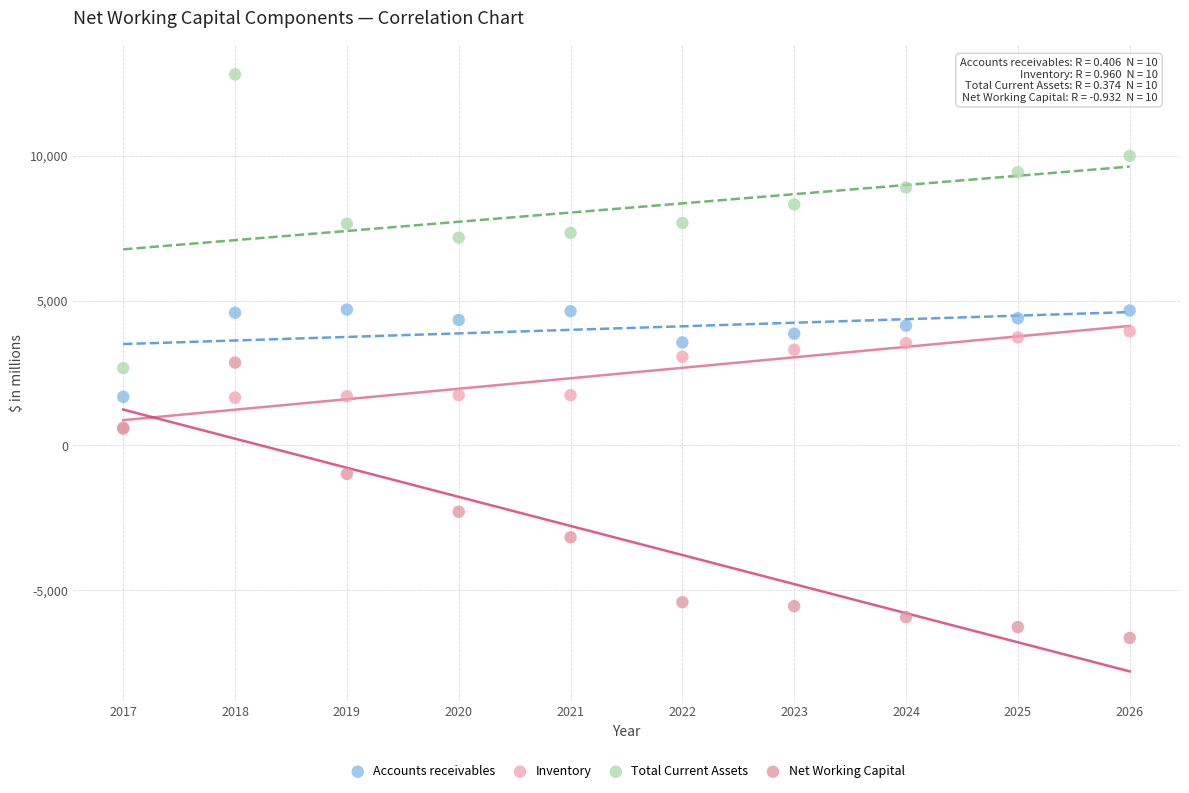

What are all the series names shown in the legend?

Accounts receivables, Inventory, Total Current Assets, Net Working Capital